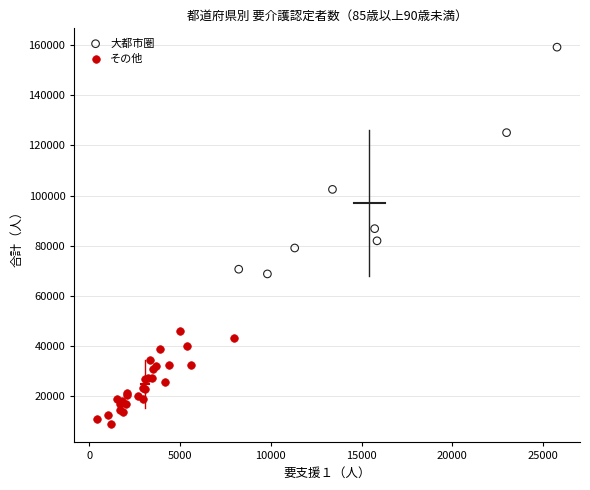

Which series has the largest Y range (max minus min)?

大都市圏